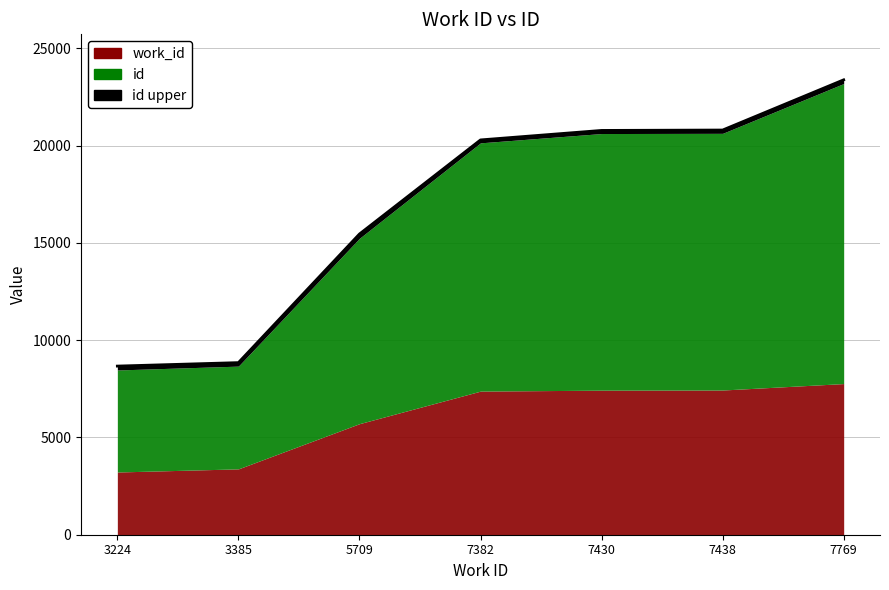

Between 7382 and 5709, which is larger?

7382